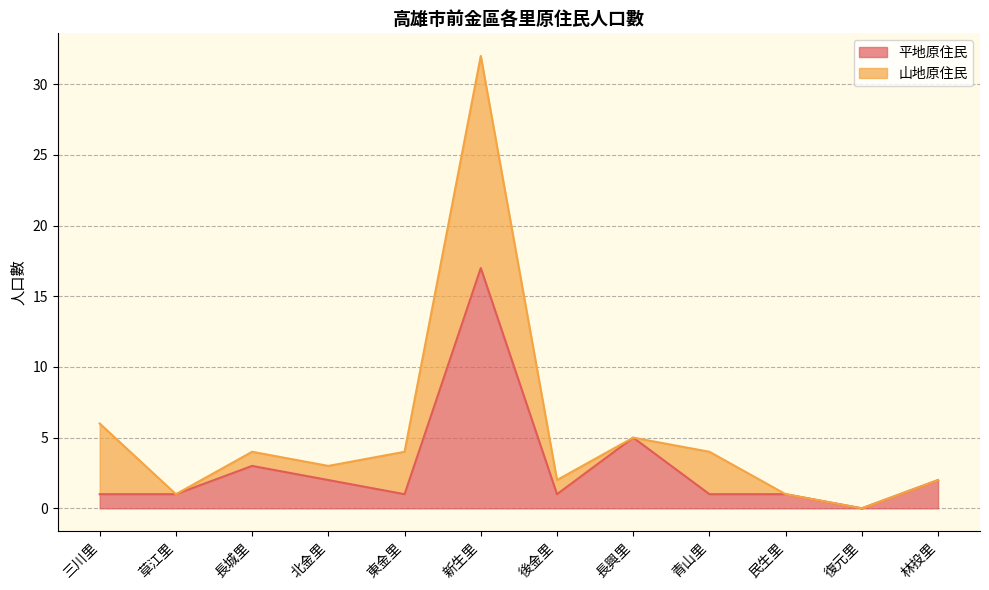

How many values are above zero?

11